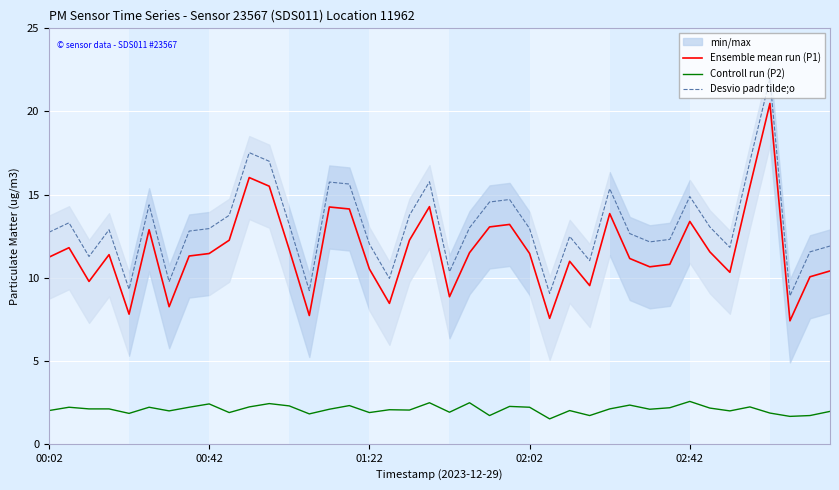

What is the average value of the Desvio padr tilde;o series?

13.1